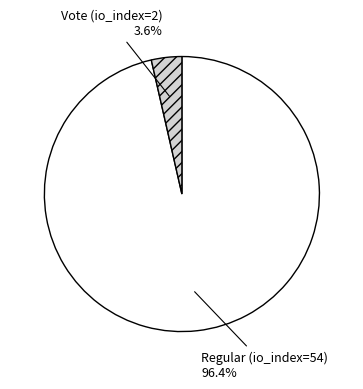

To the nearest percent, what is the difference between the largest and smallest slice percentages?

93%